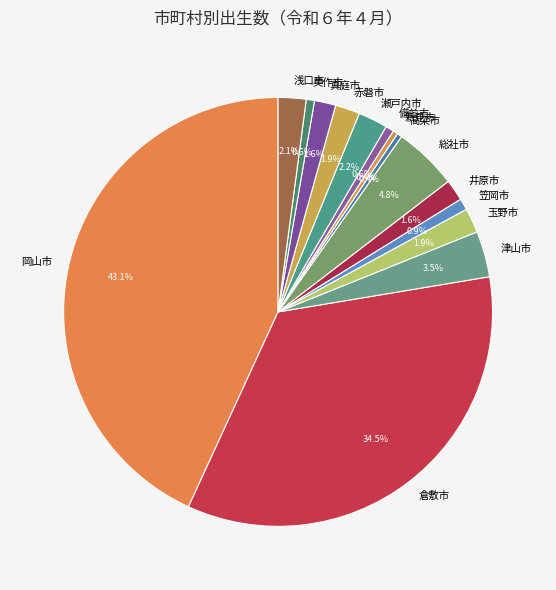

What percentage do 津山市 and 美作市 together represent?

4.1%